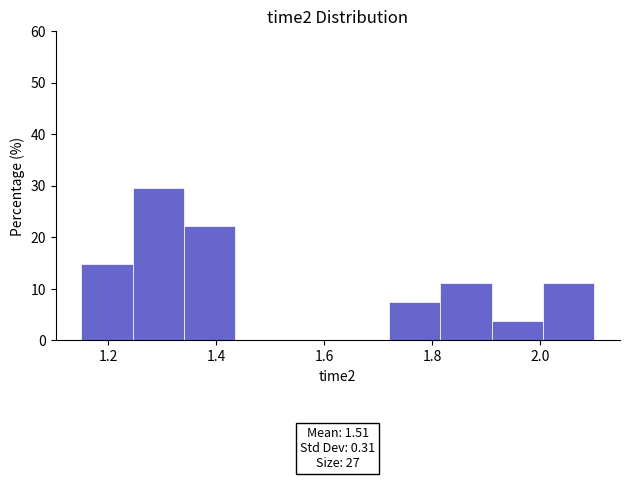

Which range on the x-axis has the tallest bar?

1.245 to 1.340